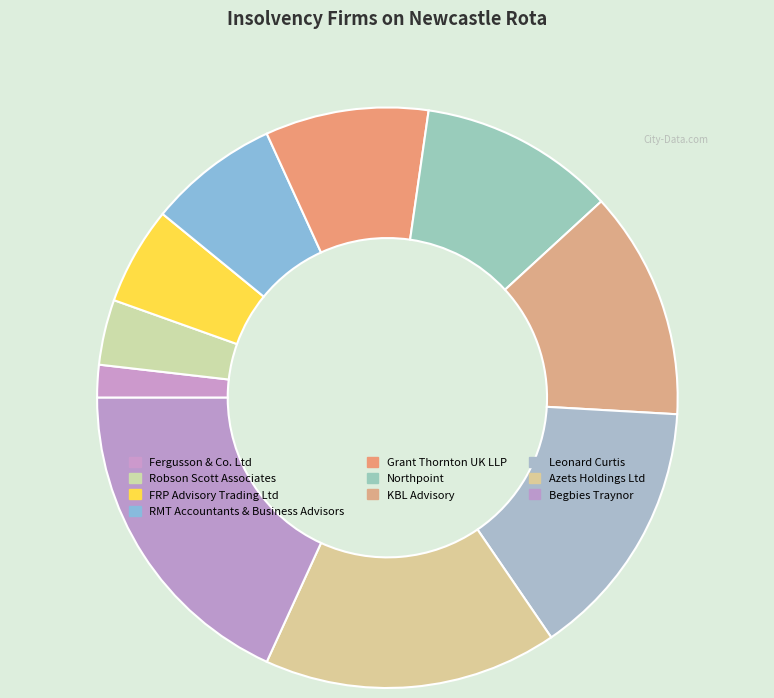

Rank the categories by value from highest to lowest.

Begbies Traynor, Azets Holdings Ltd, Leonard Curtis, KBL Advisory, Northpoint, Grant Thornton UK LLP, RMT Accountants & Business Advisors, FRP Advisory Trading Ltd, Robson Scott Associates, Fergusson & Co. Ltd